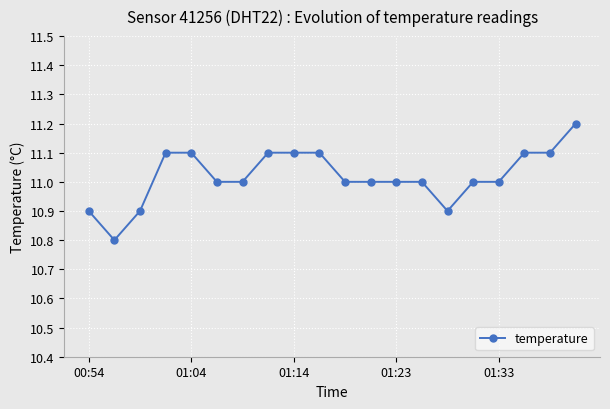

Count the number of categories in the chart.

20